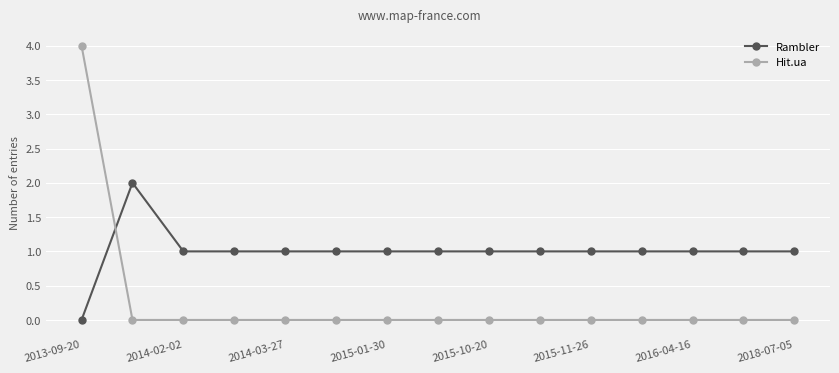

How many times do Hit.ua and Rambler cross each other?

1